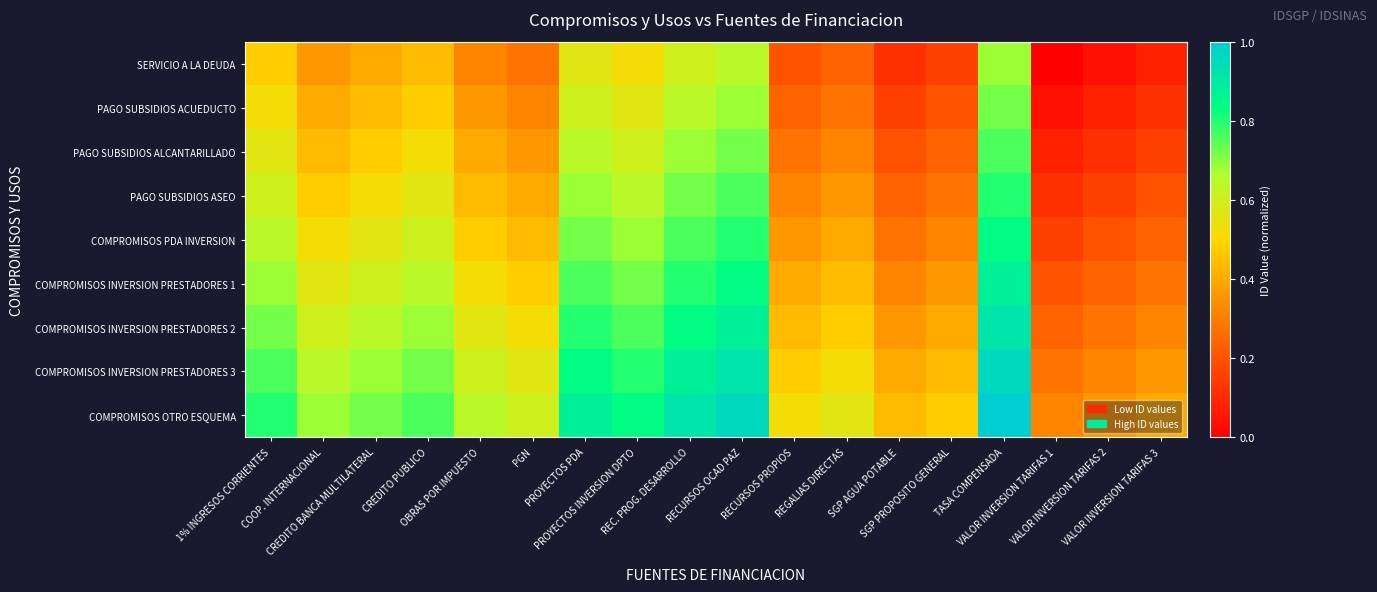

Rank the series at TASA COMPENSADA from lowest to highest value.

SERVICIO A LA DEUDA, PAGO SUBSIDIOS ACUEDUCTO, PAGO SUBSIDIOS ALCANTARILLADO, PAGO SUBSIDIOS ASEO, COMPROMISOS PDA INVERSION, COMPROMISOS INVERSION PRESTADORES 1, COMPROMISOS INVERSION PRESTADORES 2, COMPROMISOS INVERSION PRESTADORES 3, COMPROMISOS OTRO ESQUEMA